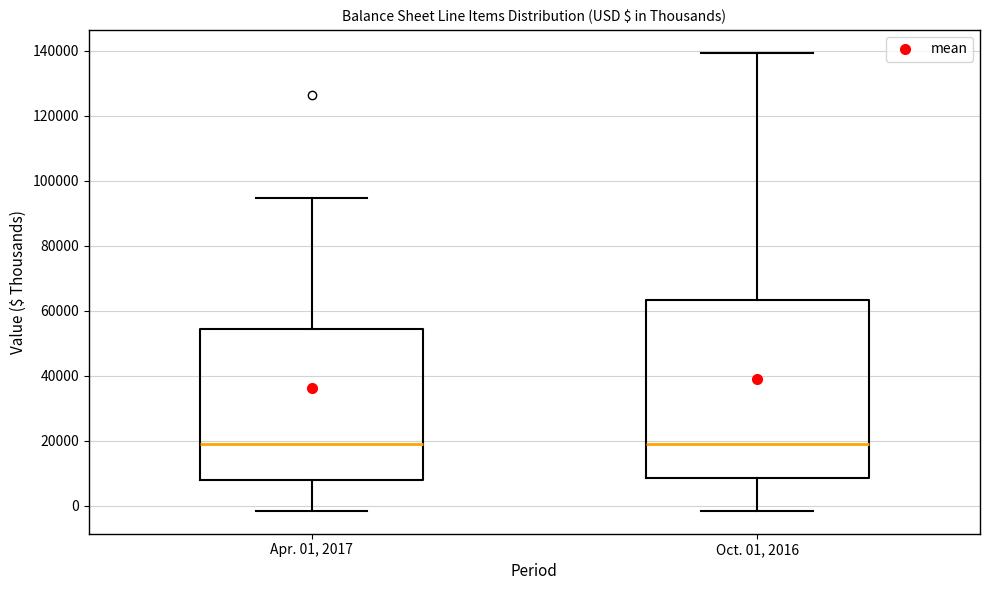

Reading left to right, read every box against the y-axis: the position of its median line, the range the box covers, and the ends of its whiskers. The values are not printed on the chart, so give them approximately, as read against the axis.

Apr. 01, 2017: median 20000, box 8000 to 54000, whiskers -2000 to 94000
Oct. 01, 2016: median 18000, box 8000 to 64000, whiskers -2000 to 140000